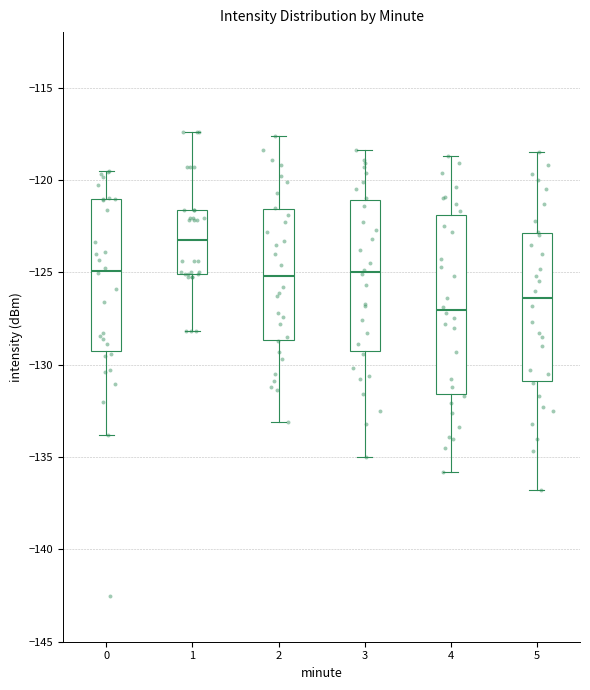

Where does the median line of the box at x = 3 sit on the y-axis? The values are not printed on the chart, so give them approximately, as read against the axis.

-125.0